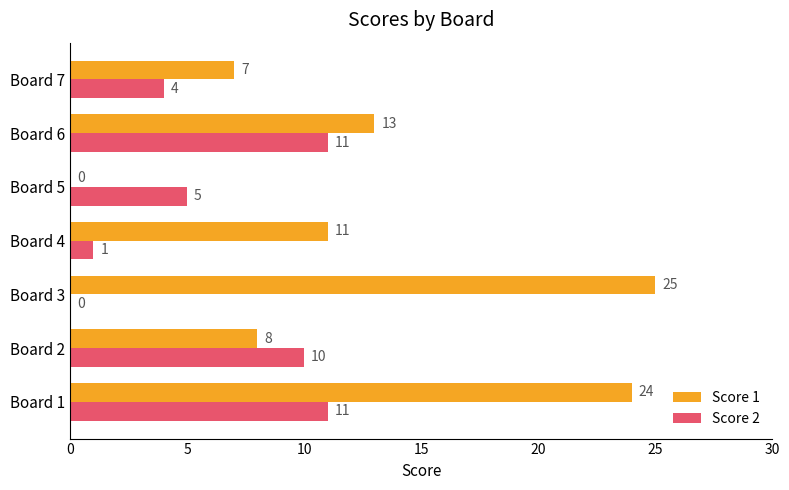

The Score 2 series shows 17 at Board 1. True or false?

False